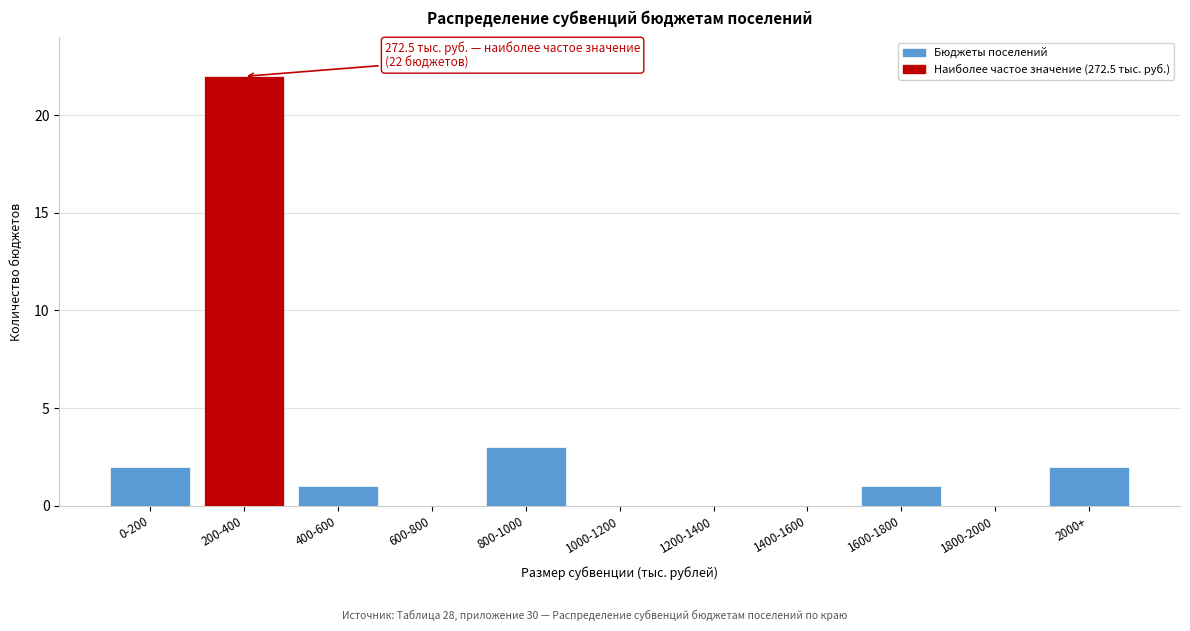

Reading left to right, extract all data points from this chart.

0-200=2	200-400=22	400-600=1	600-800=0	800-1000=3	1000-1200=0	1200-1400=0	1400-1600=0	1600-1800=1	1800-2000=0	2000+=2